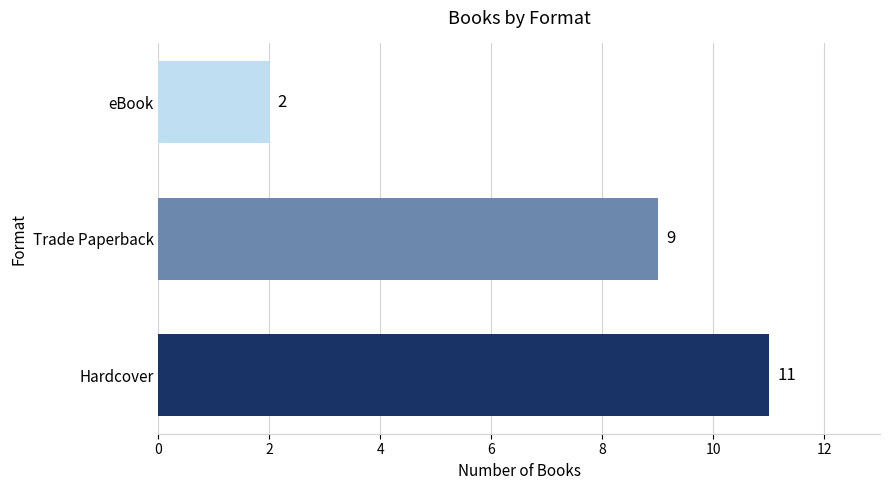

How many values are below 9?

1